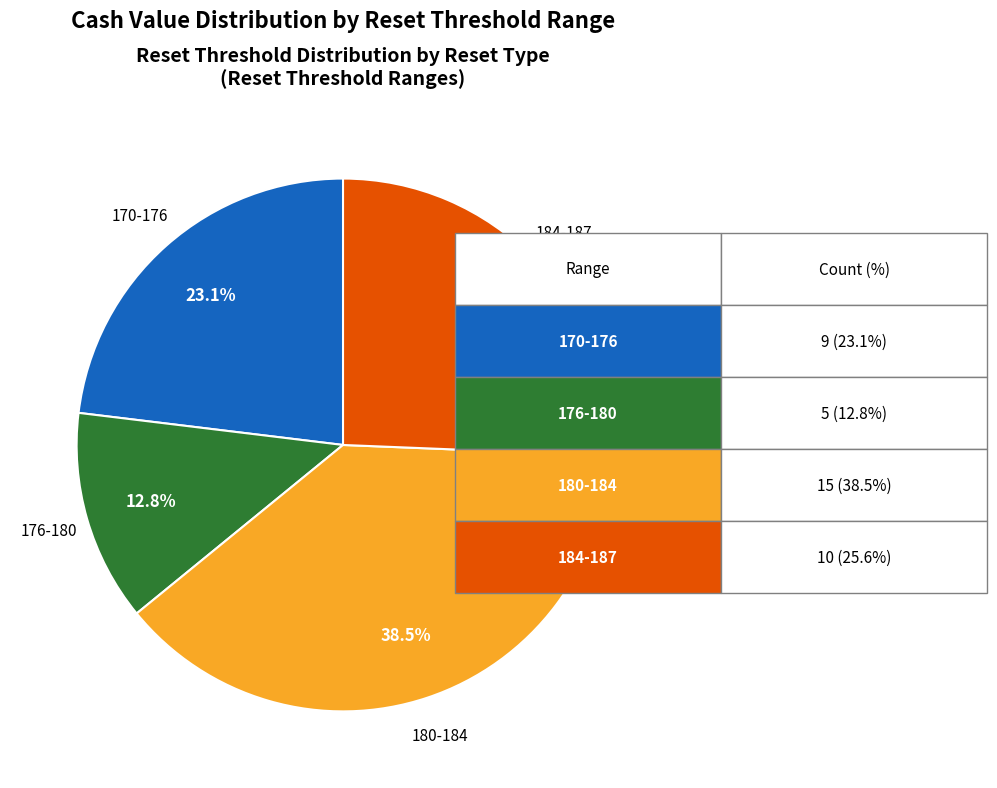

Is there a majority slice in this chart?

No